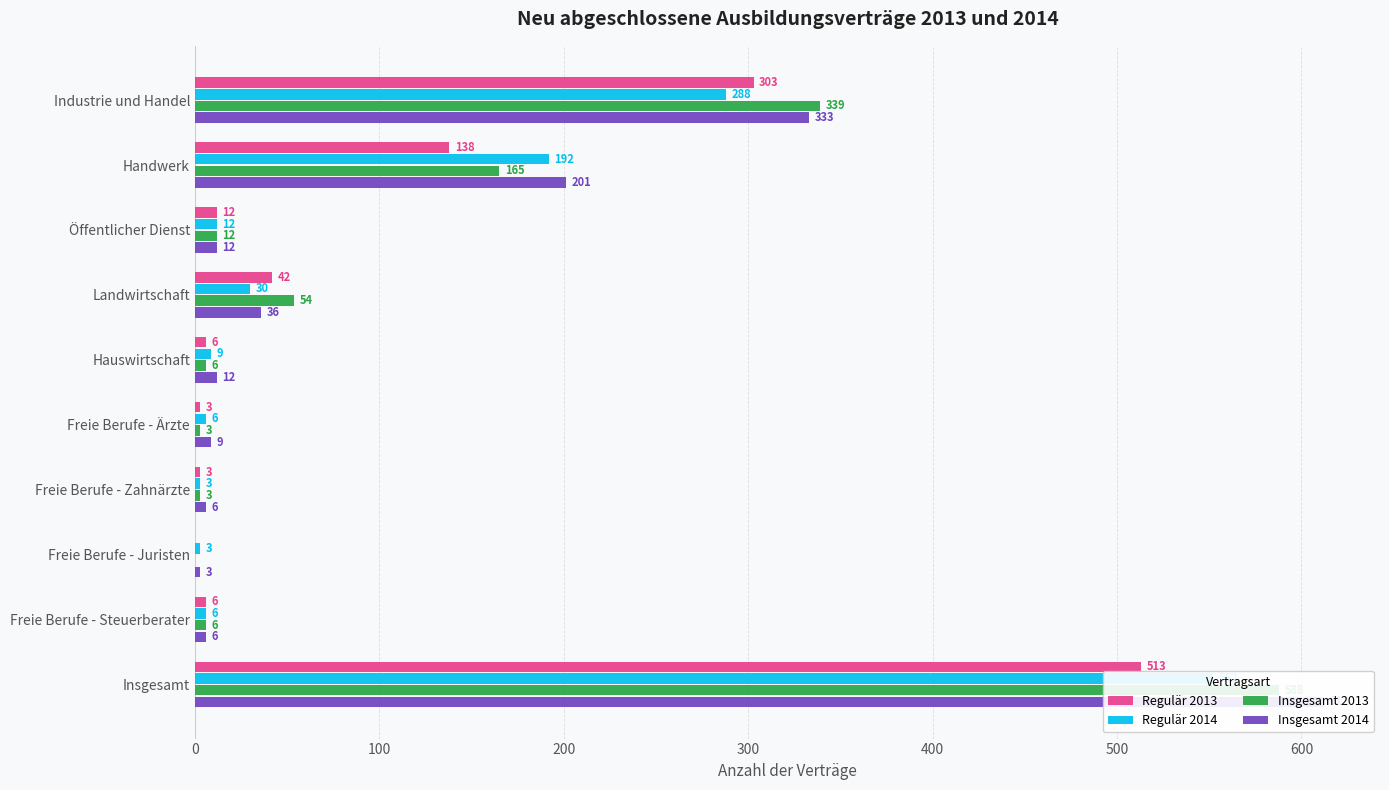

What is the average value of the Regulär 2014 series?

110